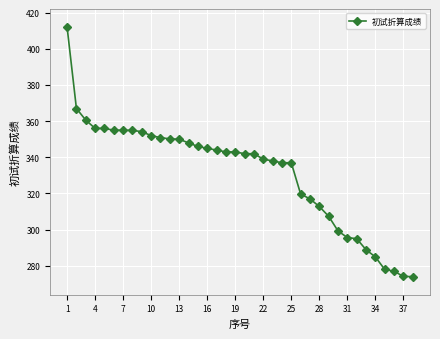

What is the greatest value displayed?

412.1